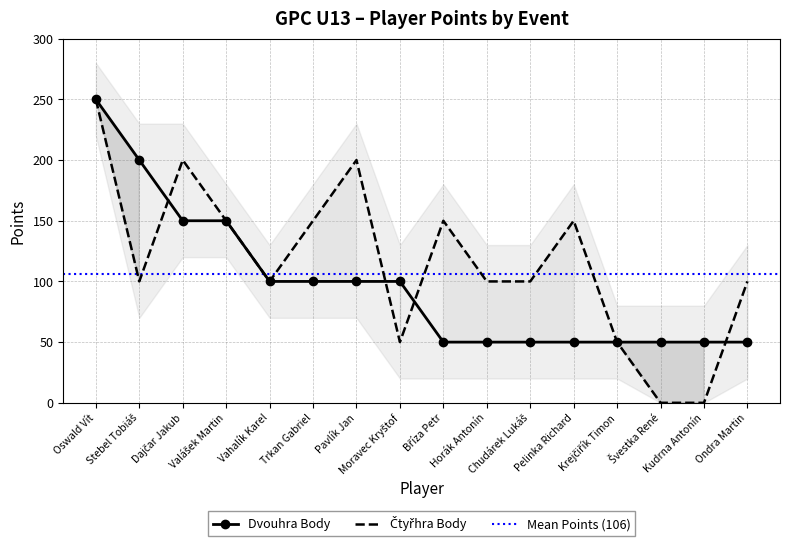

True or false: Dvouhra Body has a value of 21 at Bříza Petr.

False